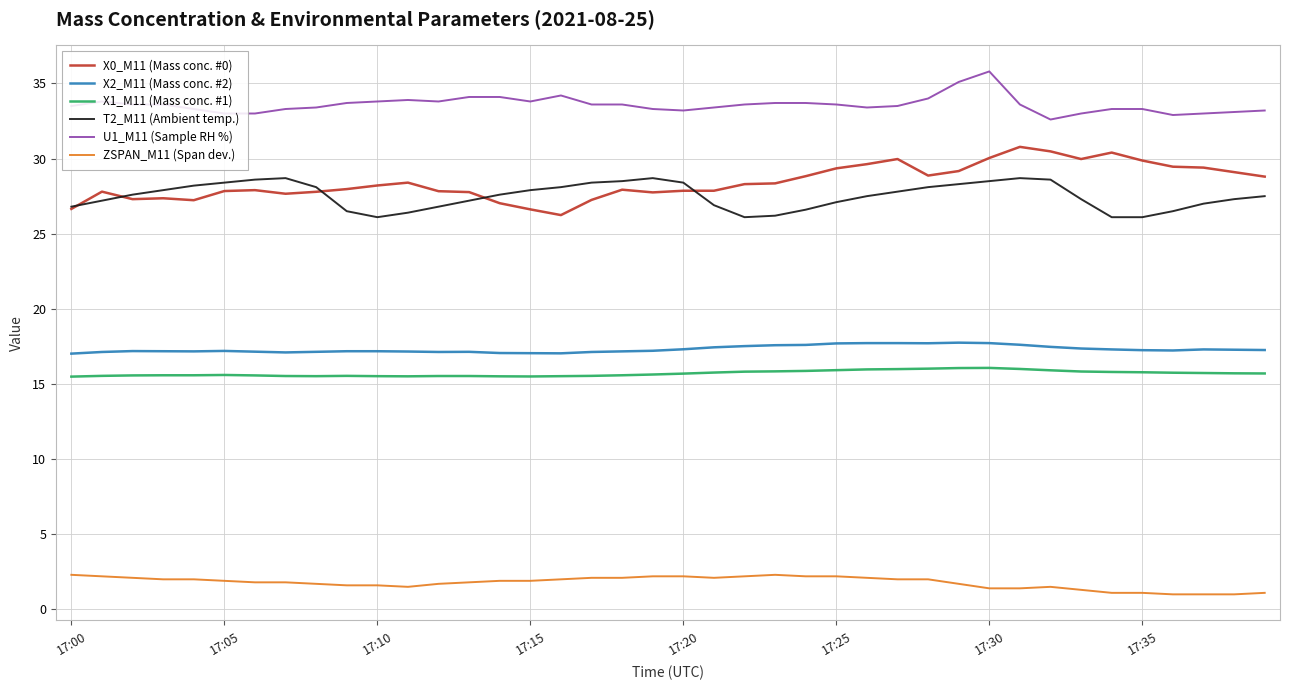

How many lines are shown in the chart?

6